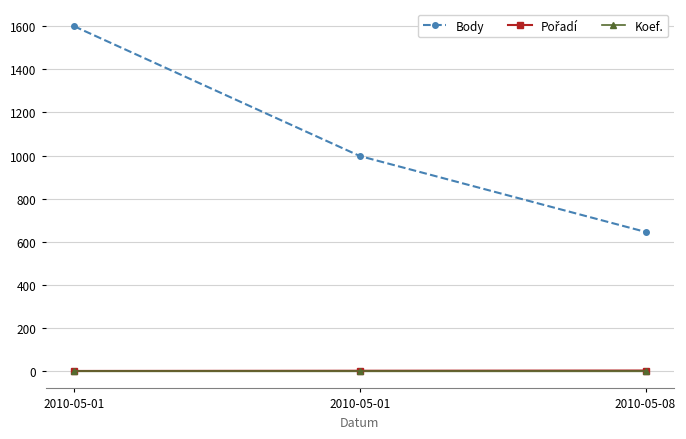

Is it true that Pořadí equals 1 at 2010-05-01?

False